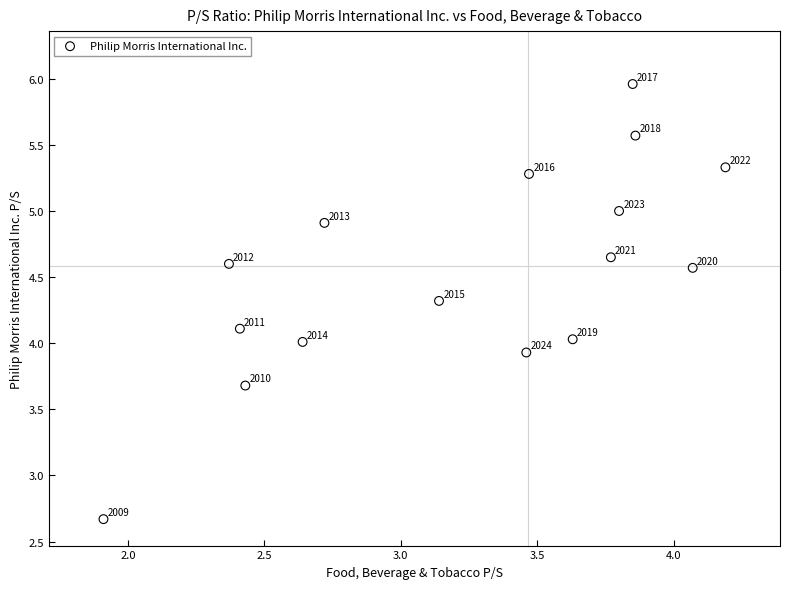

What Y value in the scatter plot is closest to 4?

4.0